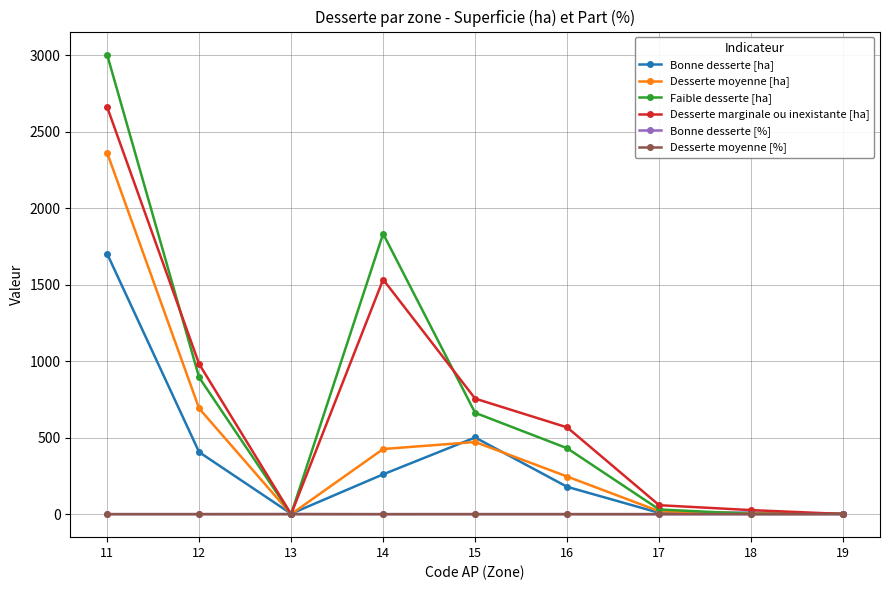

Which series has the largest range (max minus min)?

Faible desserte [ha]